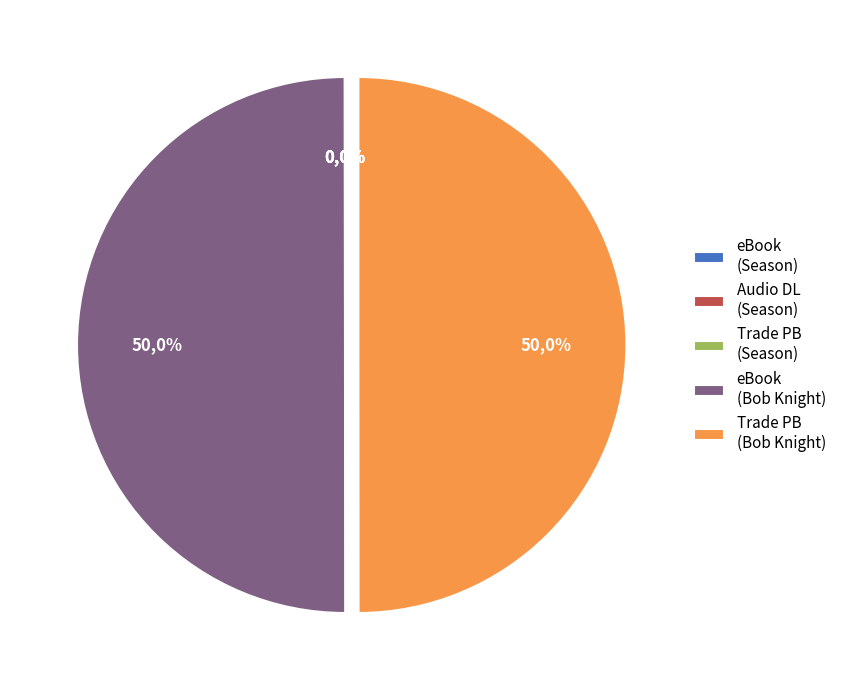

How many slices are in this pie chart?

5